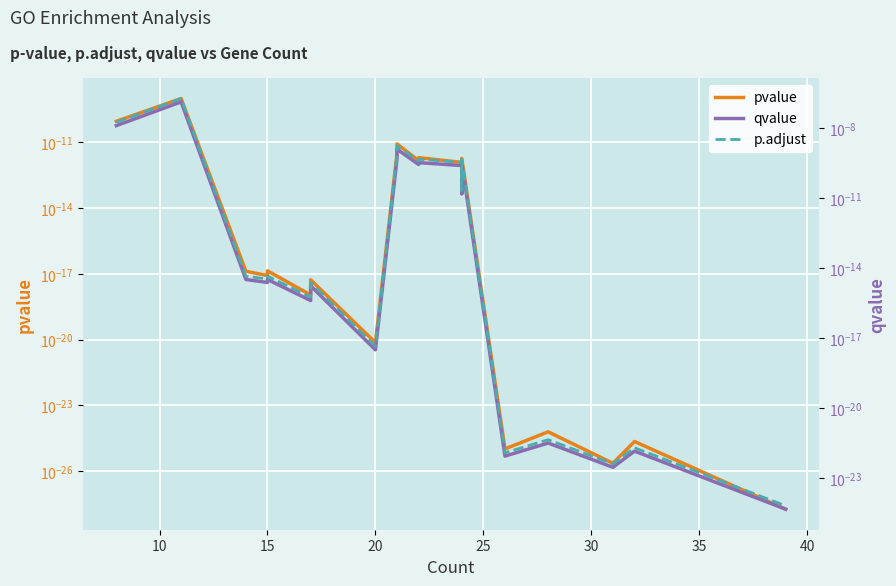

How many interior local valleys does the p.adjust series have?

7